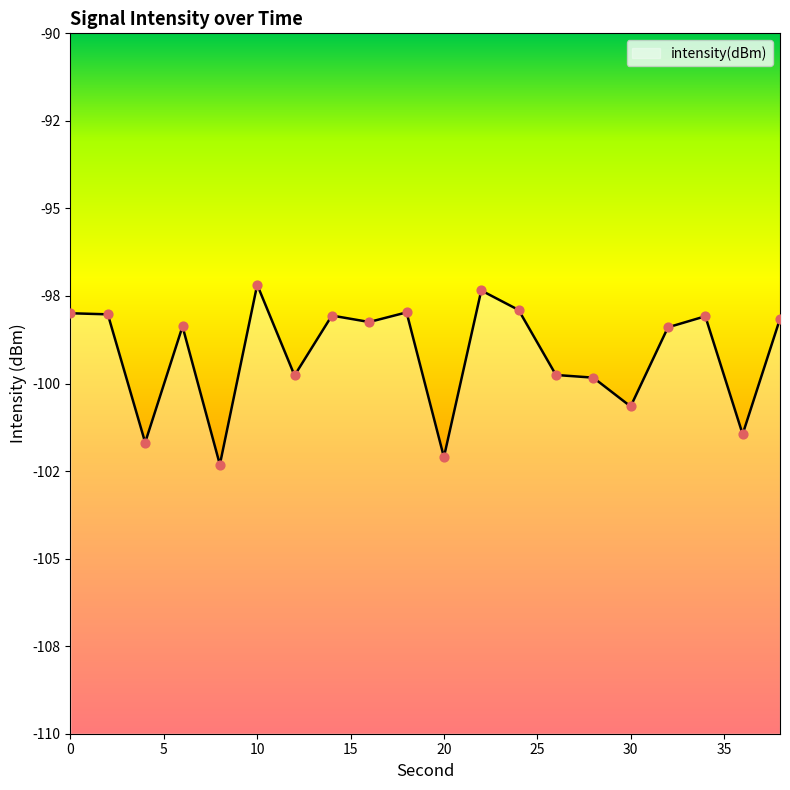

What is the change in value from 6 to 24?

+0.5